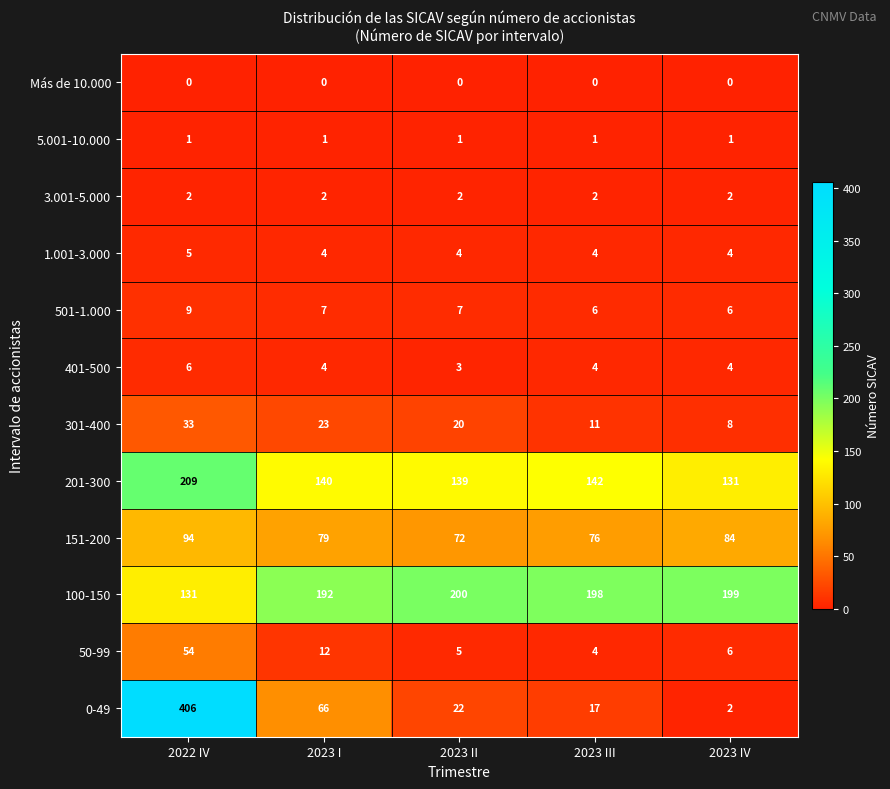

What is the average value of the 1.001-3.000 series?

4